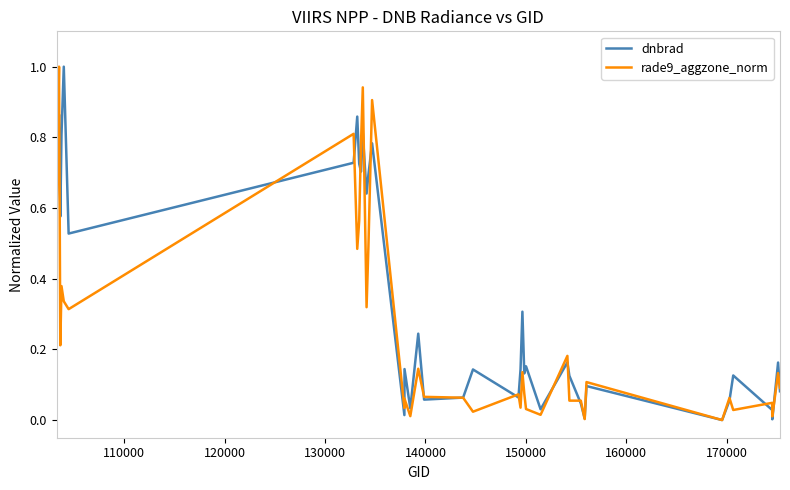

What is the highest value of the rade9_aggzone_norm series?

1.0